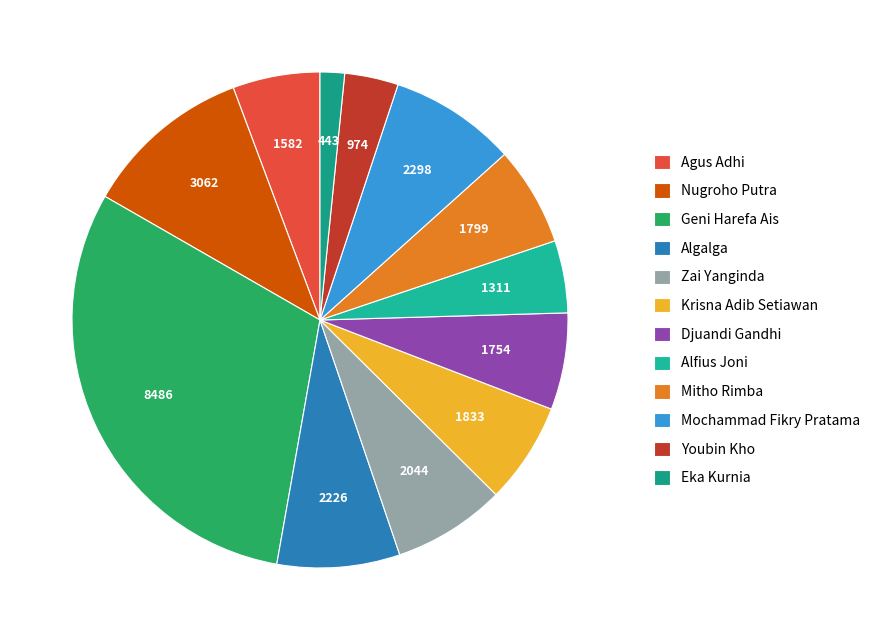

Is Youbin Kho the majority of the pie?

No